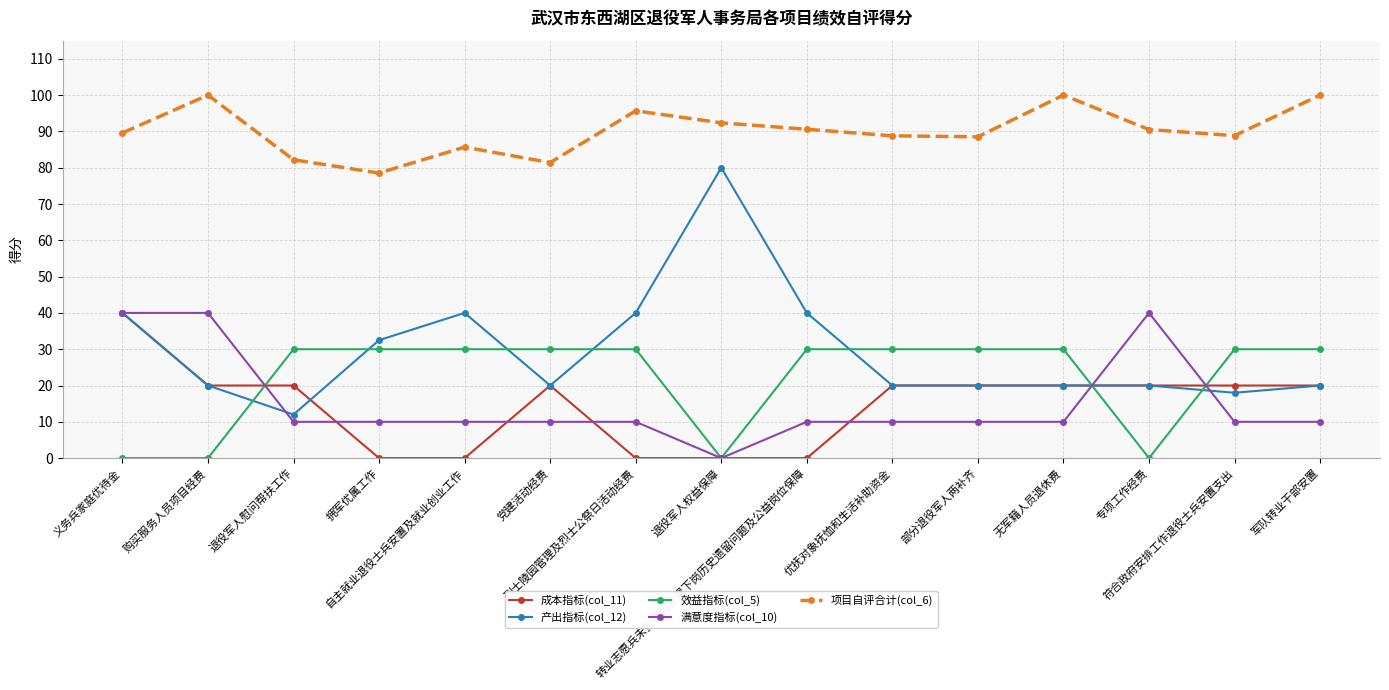

How many values in the 效益指标(col_5) series are below 30?

4